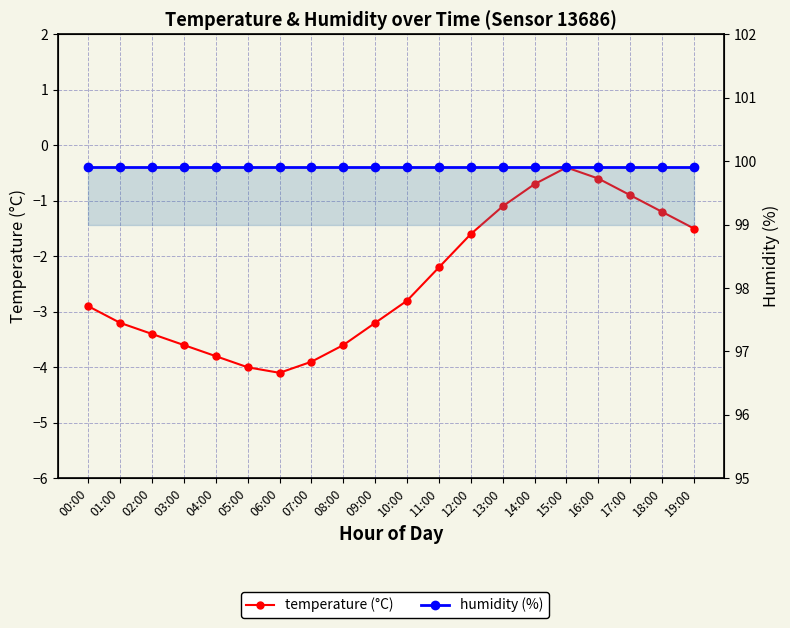

List the labels in order of humidity value, smallest first.

00:00, 01:00, 02:00, 03:00, 04:00, 05:00, 06:00, 07:00, 08:00, 09:00, 10:00, 11:00, 12:00, 13:00, 14:00, 15:00, 16:00, 17:00, 18:00, 19:00